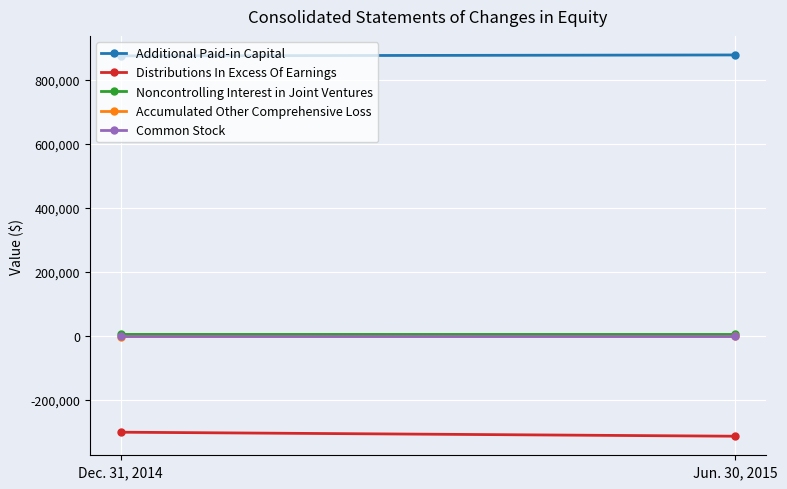

At Jun. 30, 2015, list the series in order from largest to smallest.

Additional Paid-in Capital, Noncontrolling Interest in Joint Ventures, Common Stock, Accumulated Other Comprehensive Loss, Distributions In Excess Of Earnings